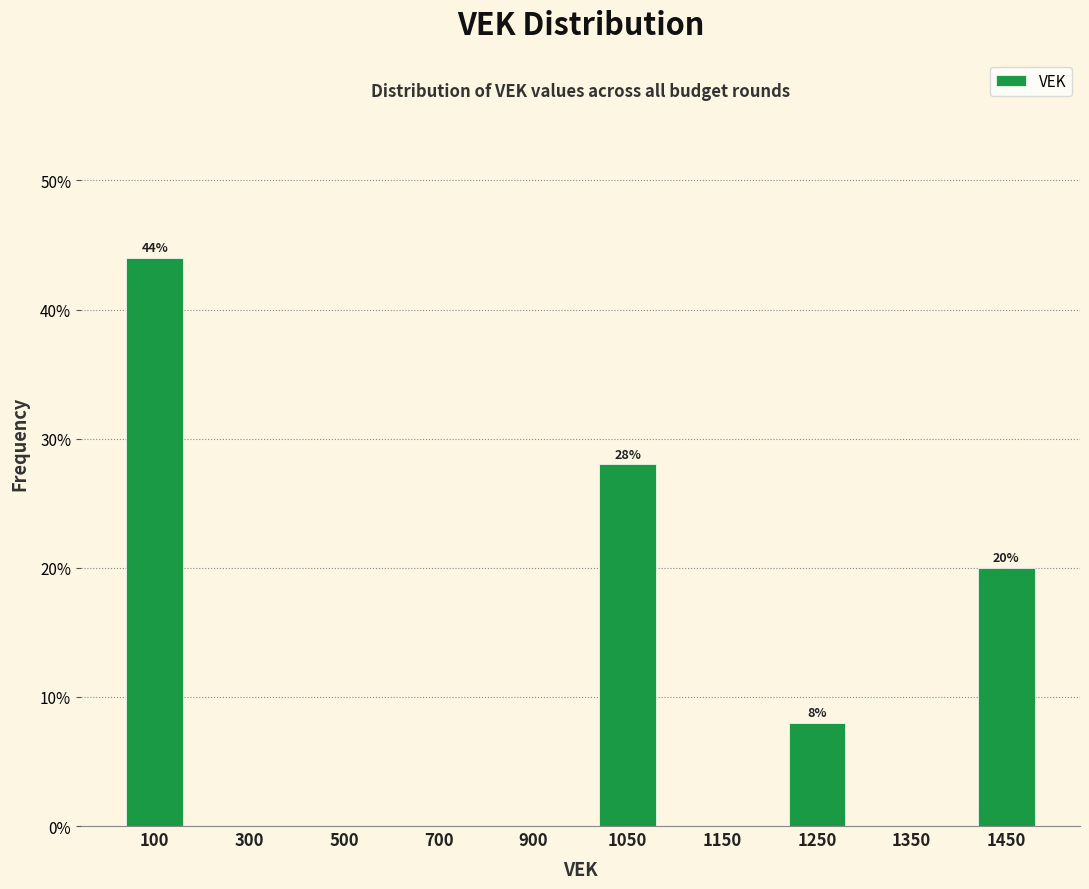

Reading left to right, list all the values displayed in this chart.

100=44.0	300=0.0	500=0.0	700=0.0	900=0.0	1050=28.0	1150=0.0	1250=8.0	1350=0.0	1450=20.0